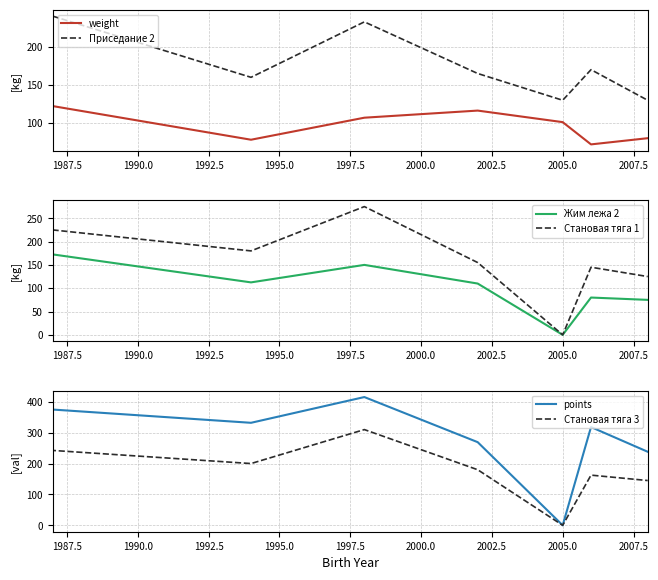

Is this an area chart (filled region under the line)?

No